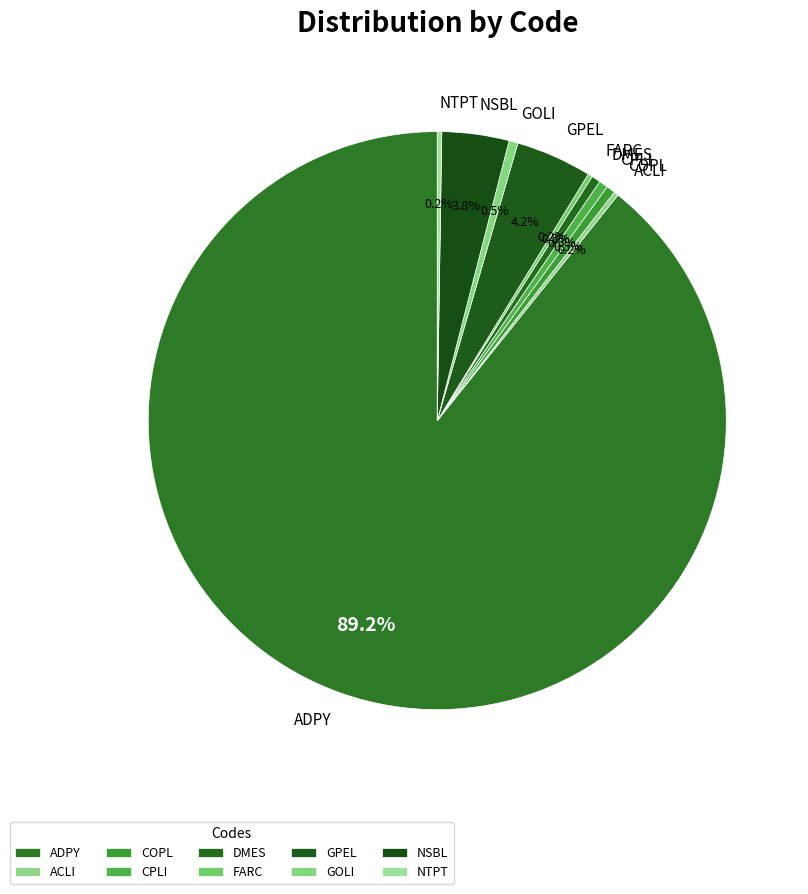

Between ADPY and CPLI, which is larger?

ADPY